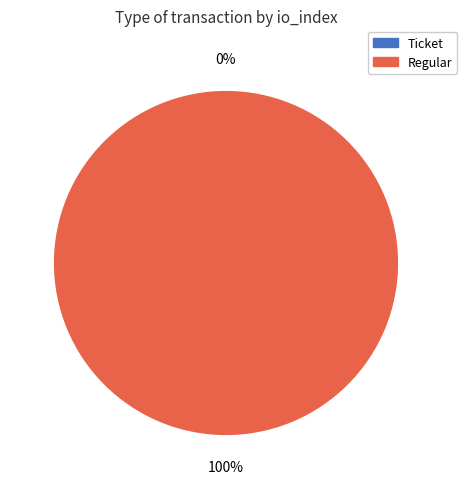

To the nearest percent, what is the difference between the Regular and Ticket slice percentages?

100%